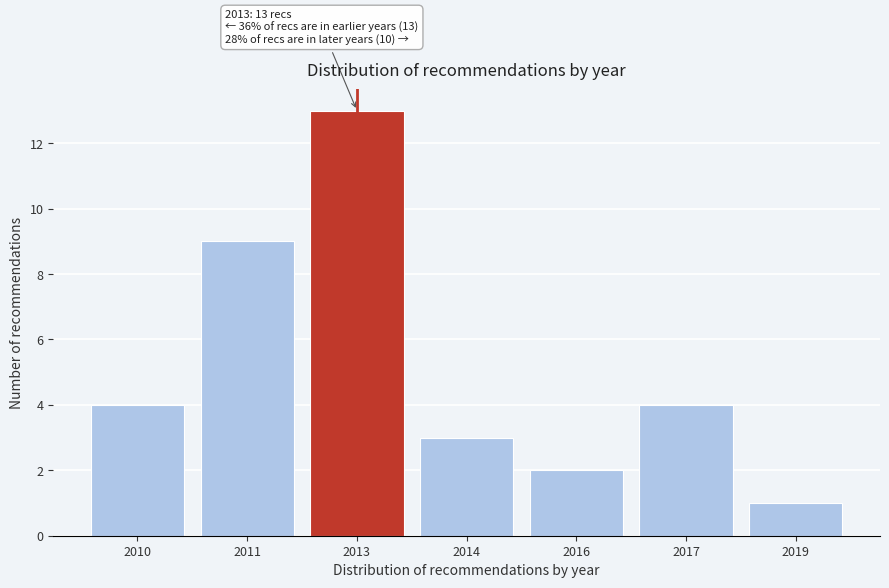

Reading left to right, list all the values displayed in this chart.

2010=4	2011=9	2013=13	2014=3	2016=2	2017=4	2019=1